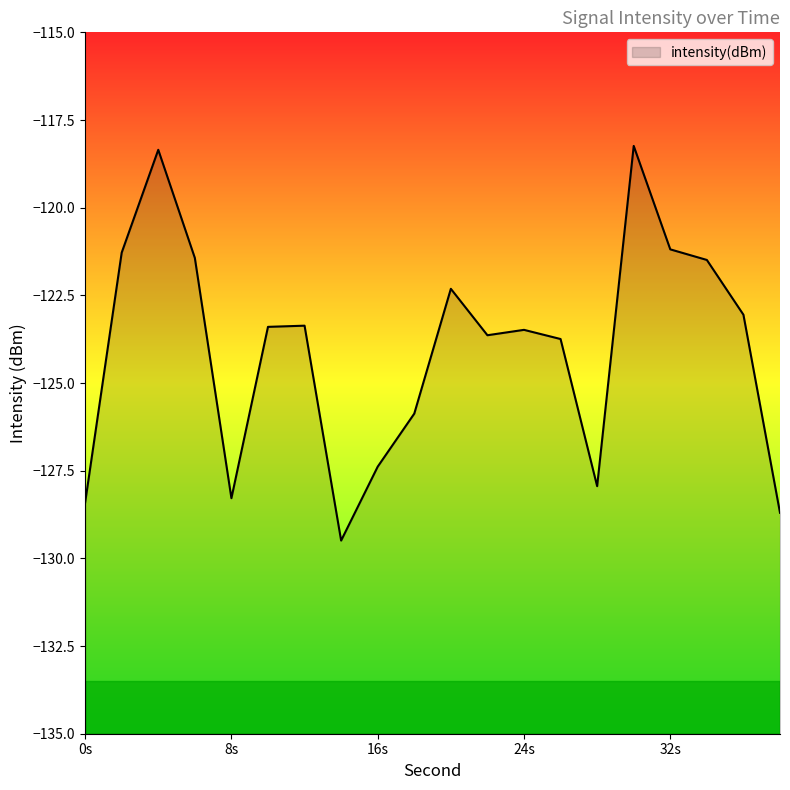

The chart shows a value of -127.9 at 28. True or false?

True